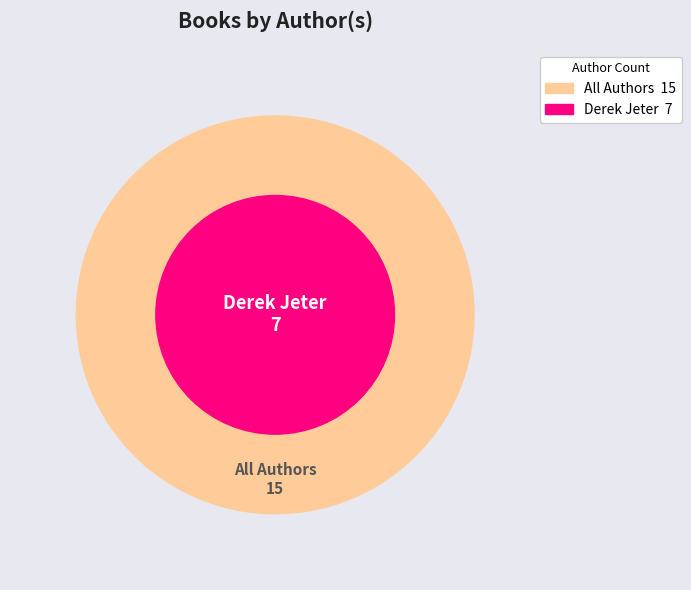

Is it true that Tim Green & Derek Jeter is 25% of the pie?

False